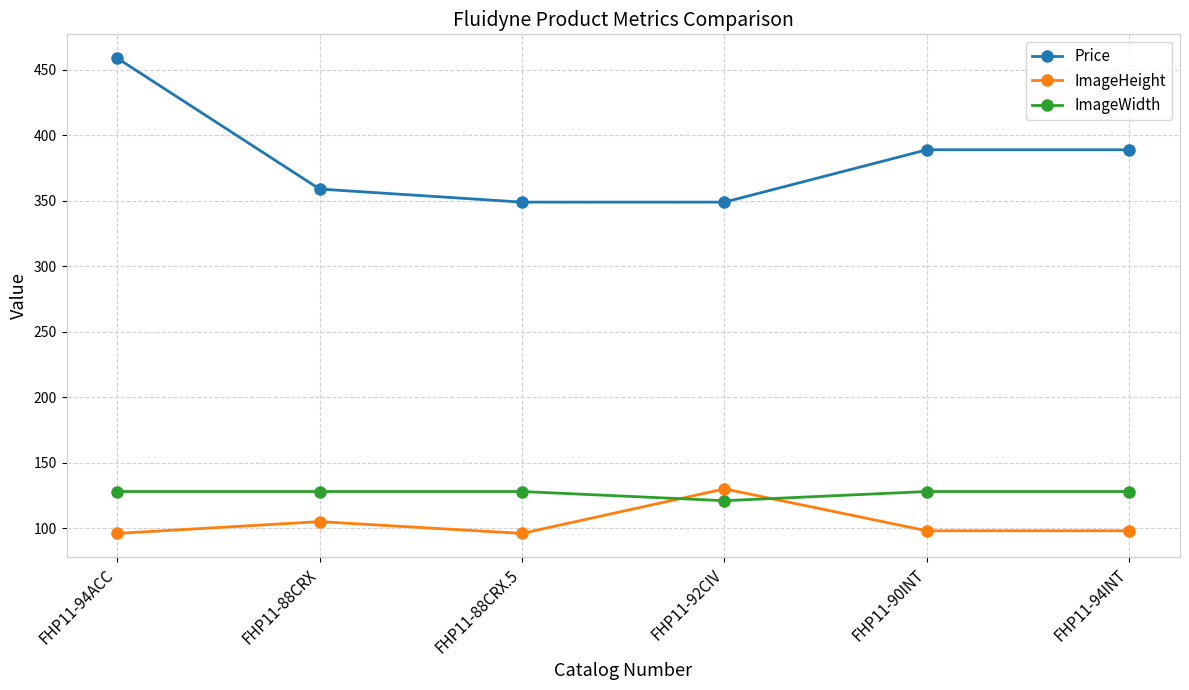

What is the sum of all ImageHeight values?

623